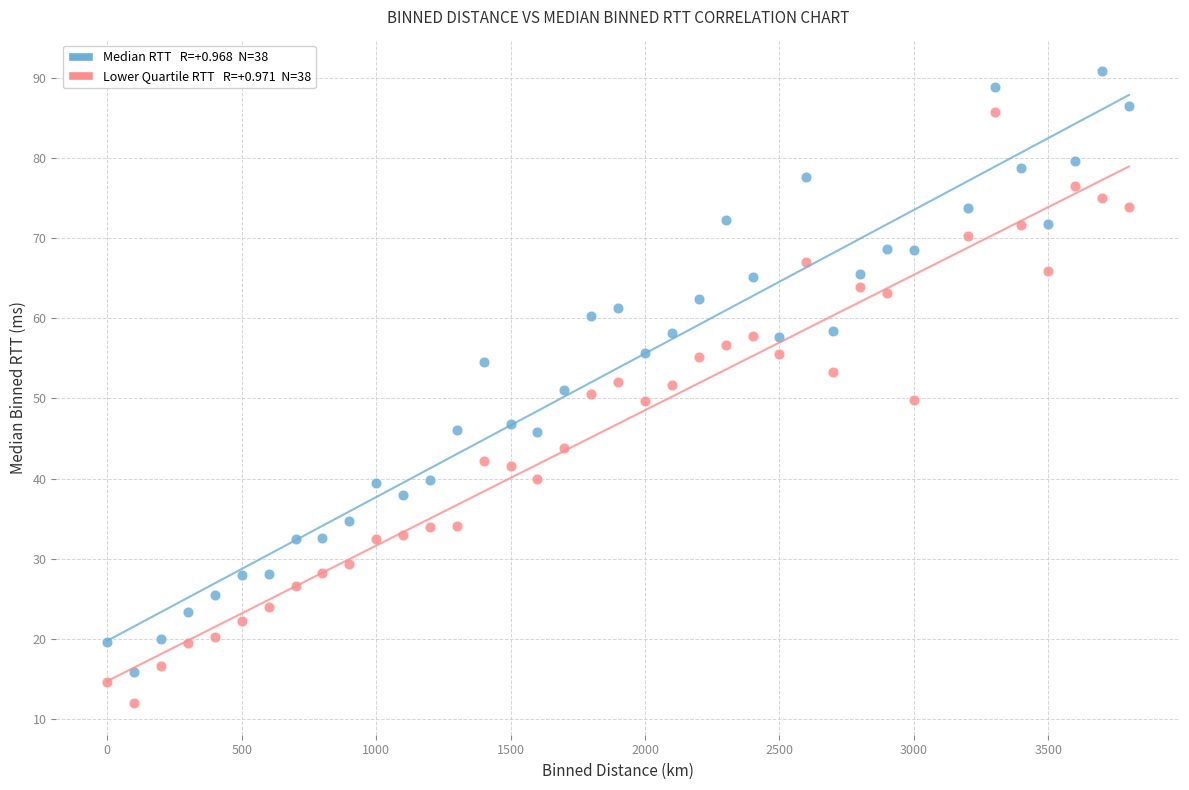

Across all data points, what is the range of Y values (max minus min)?

78.8